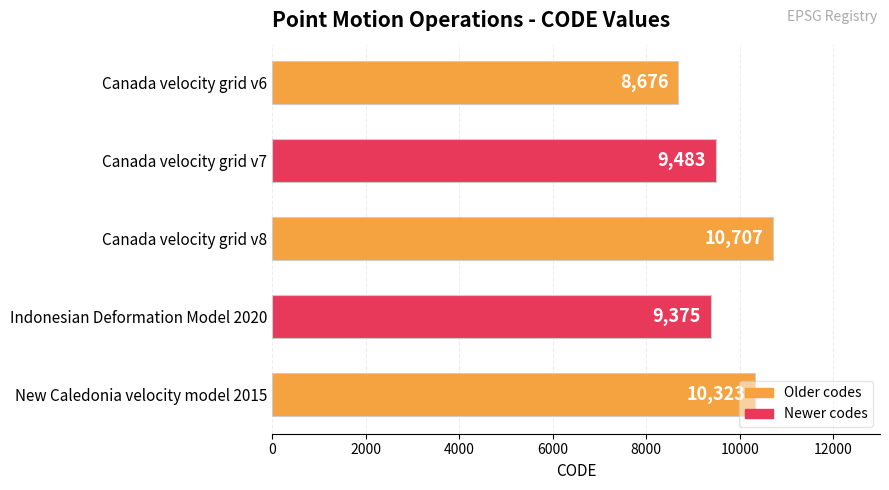

True or false: the data shows 10707 at Canada velocity grid v8.

True